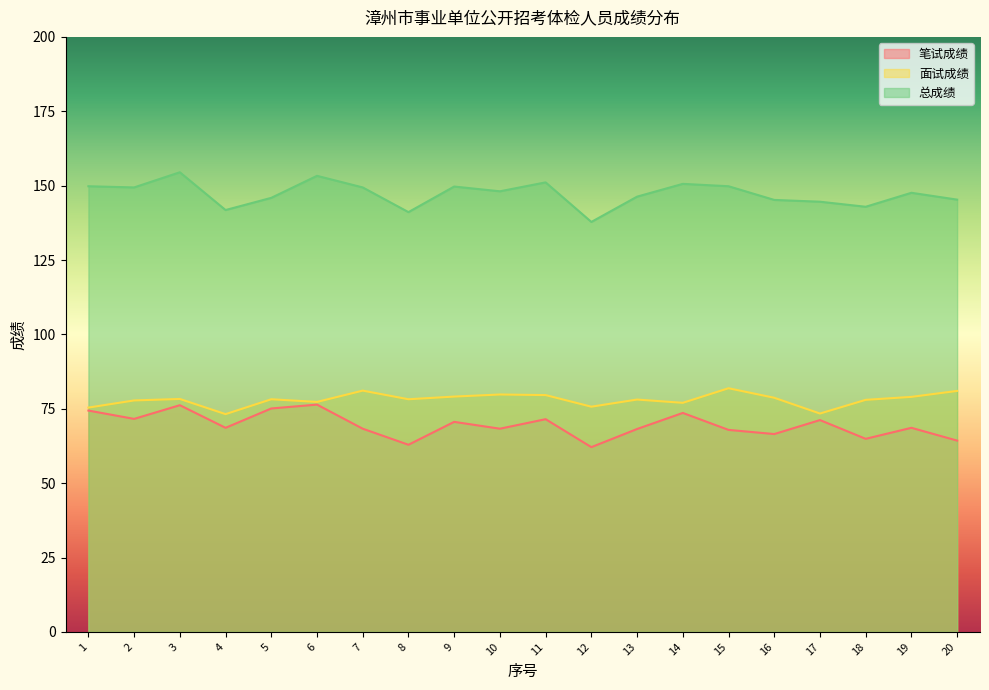

What is the sum of the 笔试成绩 values at 2 and 13?

139.8